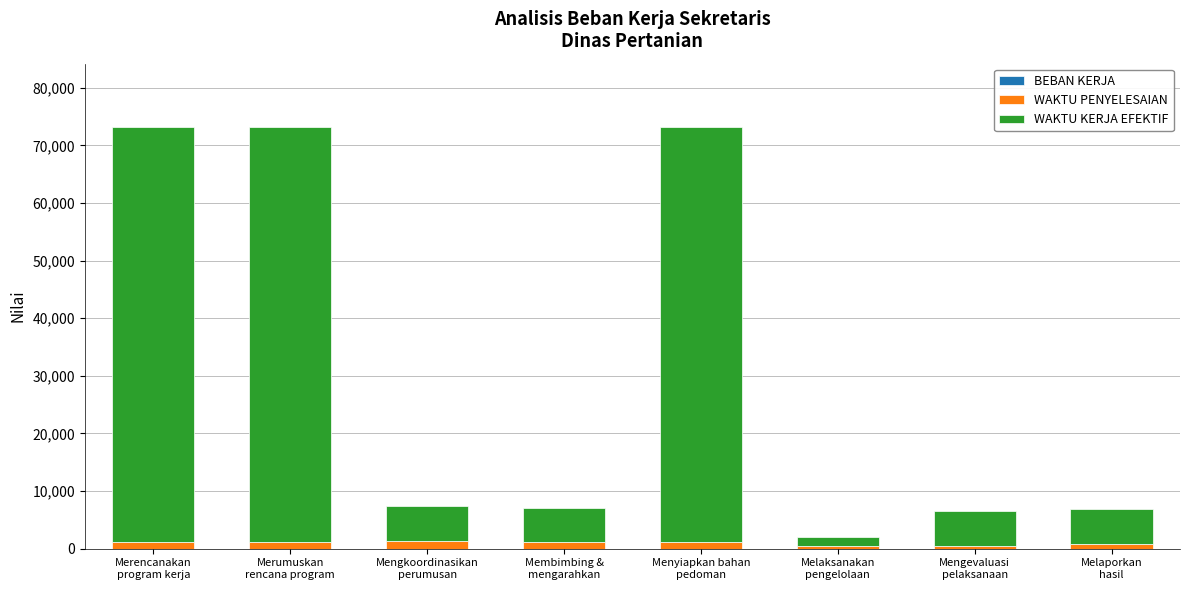

How many series are shown in this chart?

3